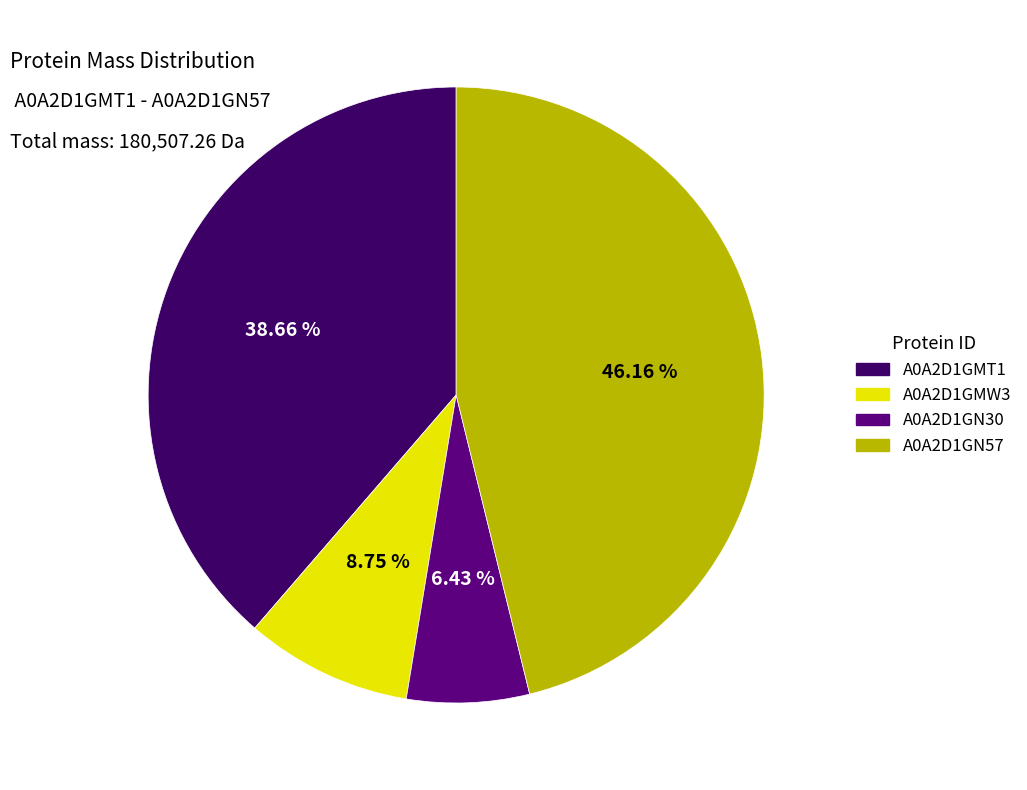

To the nearest percent, what percentage of the pie is A0A2D1GN57?

46%